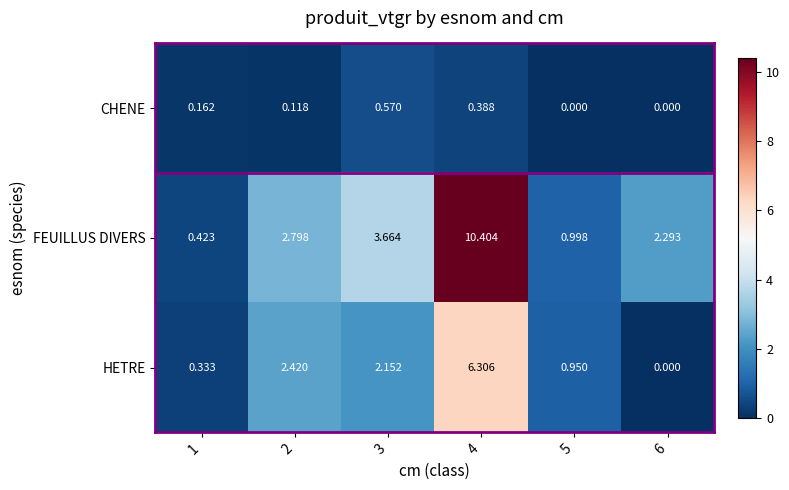

Which series has the largest total across all categories?

FEUILLUS DIVERS